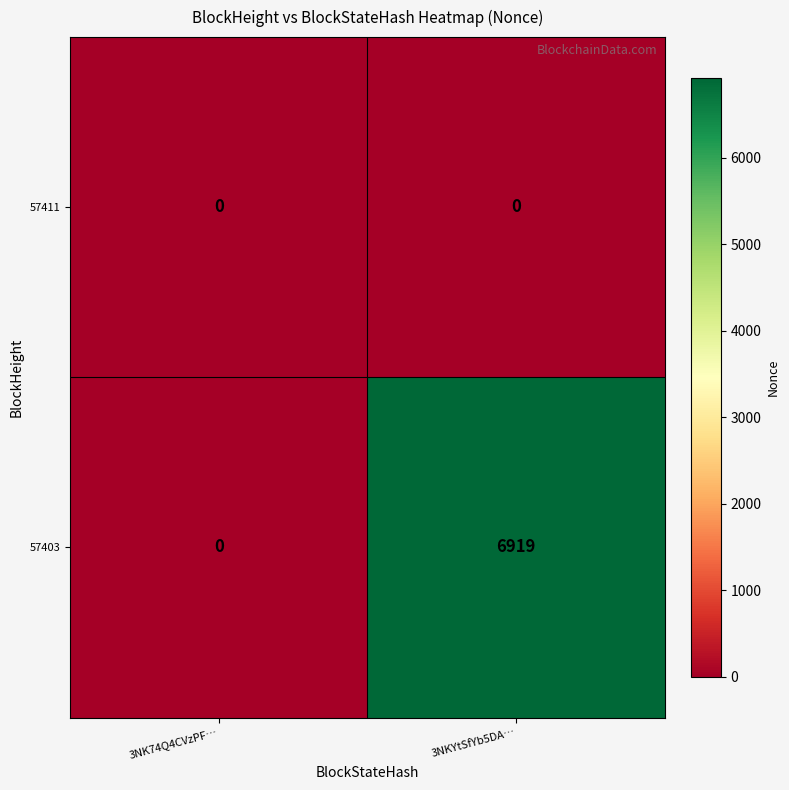

At which category is the sum across all series the highest?

3NKYtSfYb5DA…